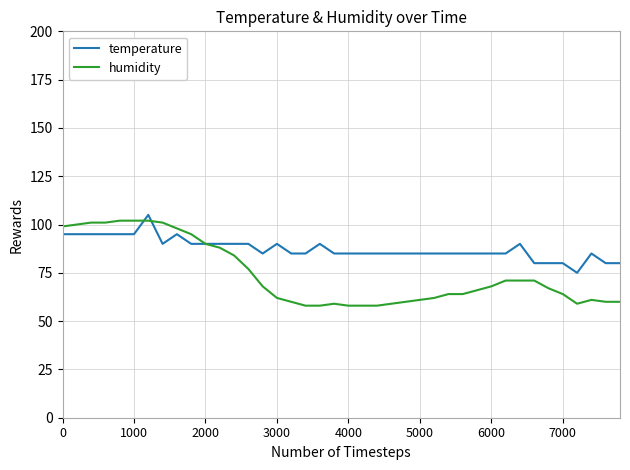

Reading right to left, what are all the values shown in this chart?

temperature: 80.0	80.0	85.0	75.0	80.0	80.0	80.0	90.0	85.0	85.0	85.0	85.0	85.0	85.0	85.0	85.0	85.0	85.0	85.0	85.0	85.0	90.0	85.0	85.0	90.0	85.0	90.0	90.0	90.0	90.0	90.0	95.0	90.0	105.0	95.0	95.0	95.0	95.0	95.0	95.0
humidity: 60.0	60.0	61.0	59.0	64.0	67.0	71.0	71.0	71.0	68.0	66.0	64.0	64.0	62.0	61.0	60.0	59.0	58.0	58.0	58.0	59.0	58.0	58.0	60.0	62.0	68.0	77.0	84.0	88.0	90.0	95.0	98.0	101.0	102.0	102.0	102.0	101.0	101.0	100.0	99.0